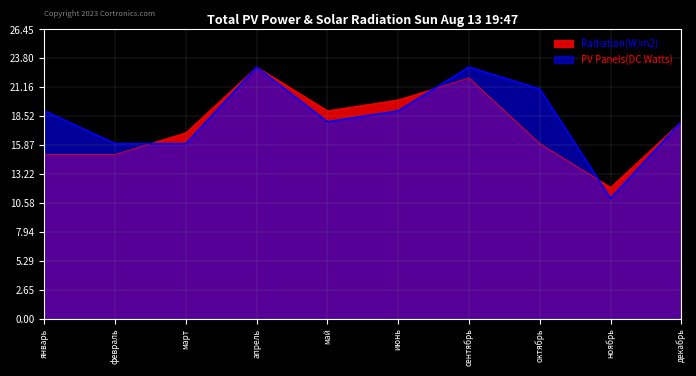

What is the total value across all series at сентябрь?

45